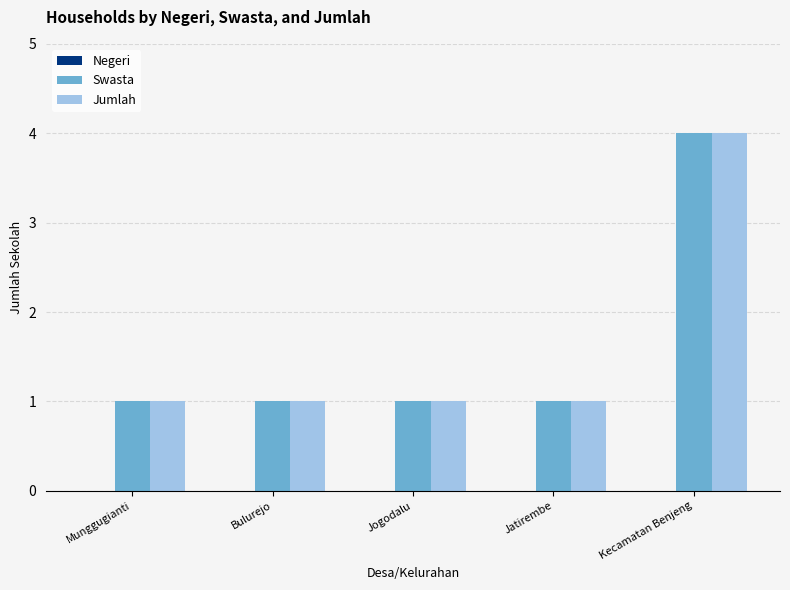

At which category is the sum across all series the highest?

Kecamatan Benjeng